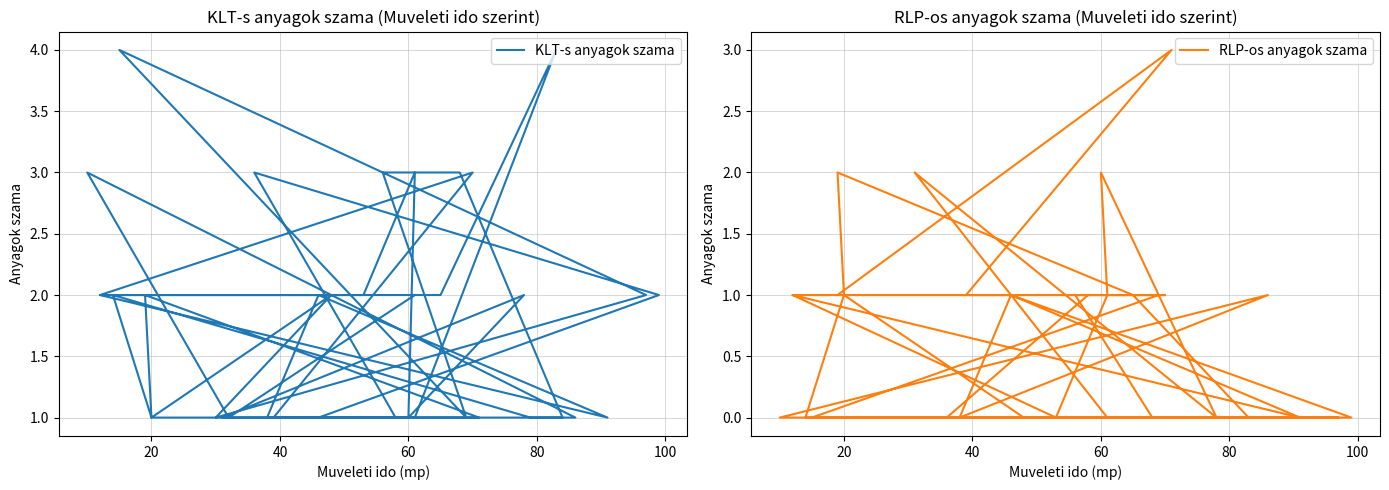

How many RLP-os anyagok szama values are between 0 and 1?

34